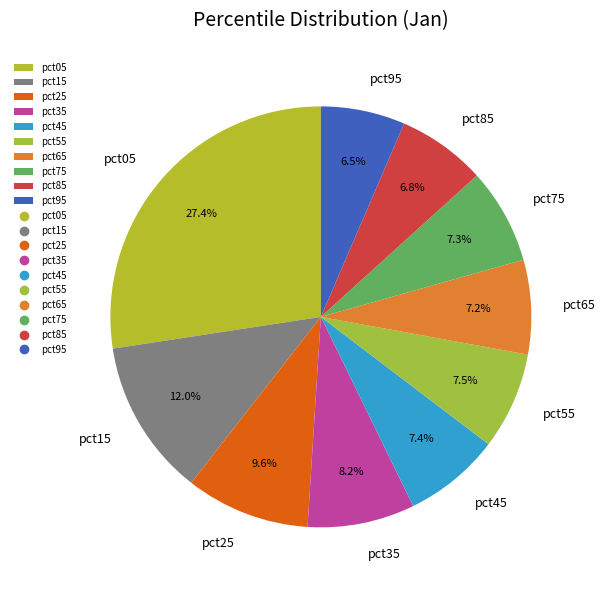

What is the largest slice in the pie chart?

pct05